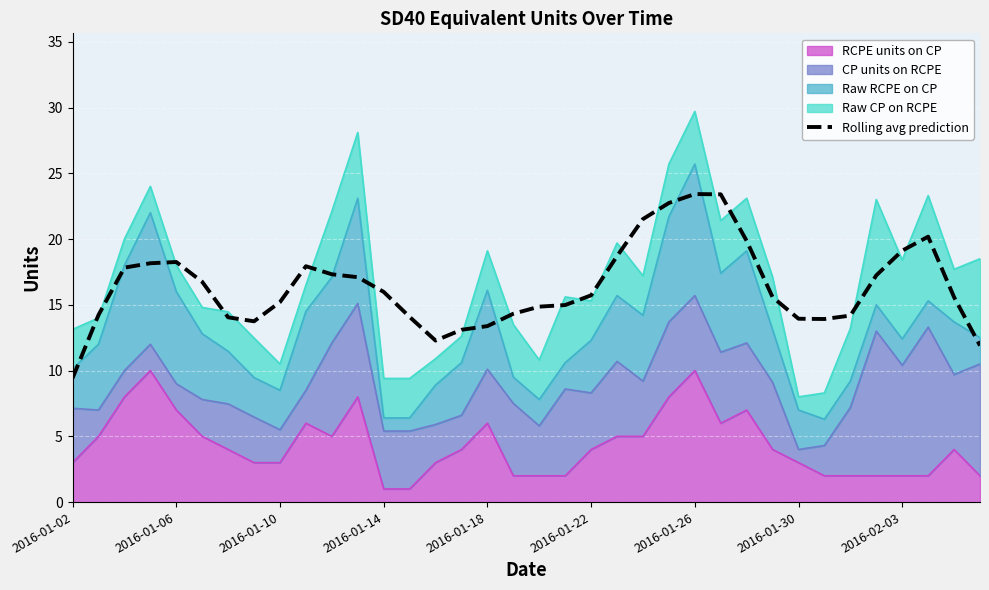

Approximately how many times larger is the value at 21 compared to 2016-02-03?

1.2